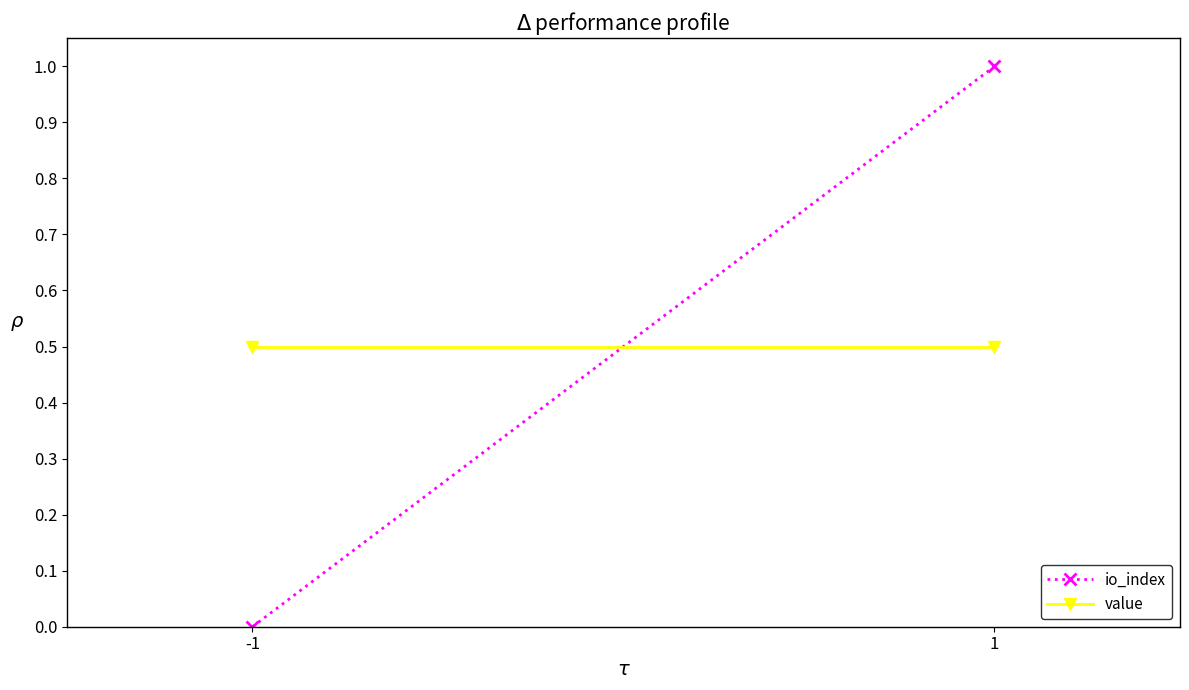

Does the chart have visible grid lines?

No